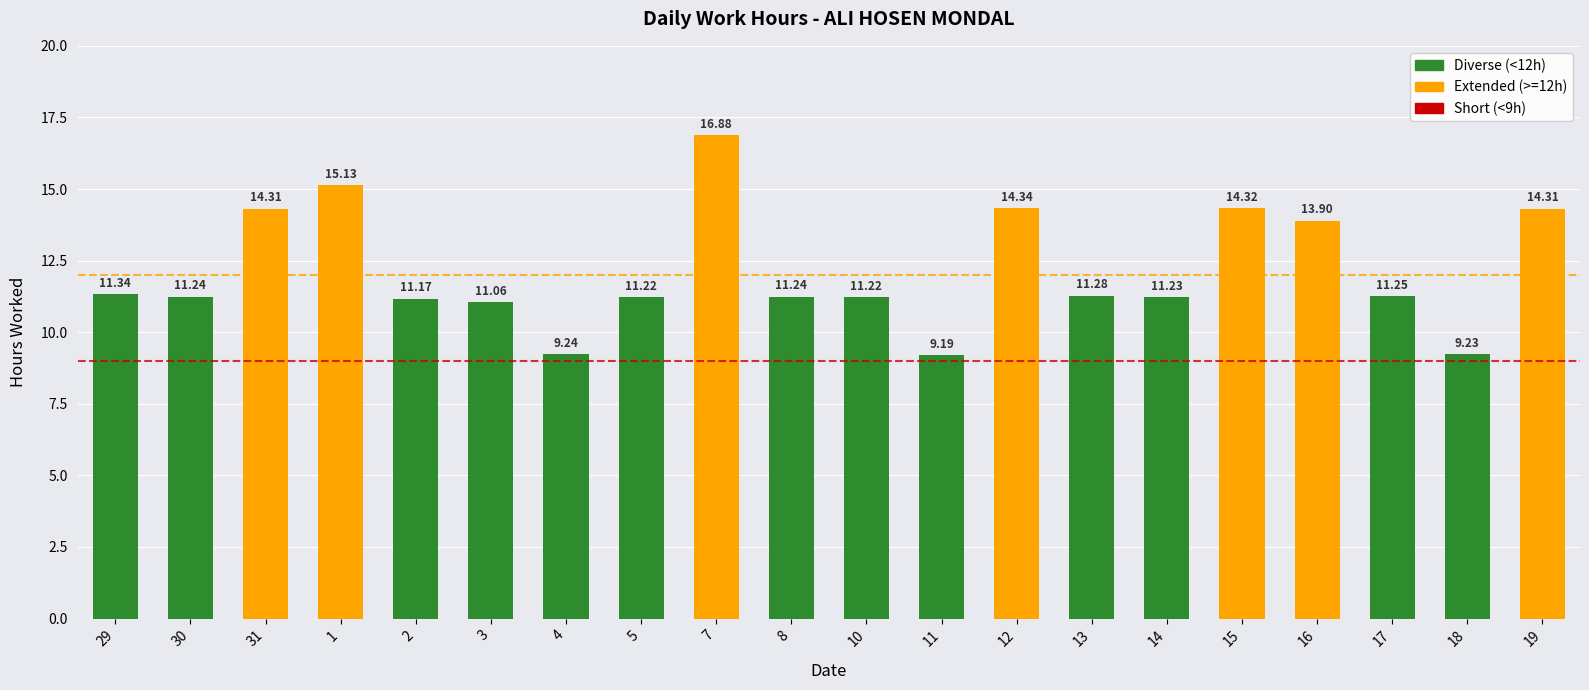

Rank the categories by value from lowest to highest.

11, 18, 4, 3, 2, 5, 10, 14, 30, 8, 17, 13, 29, 16, 31, 19, 15, 12, 1, 7